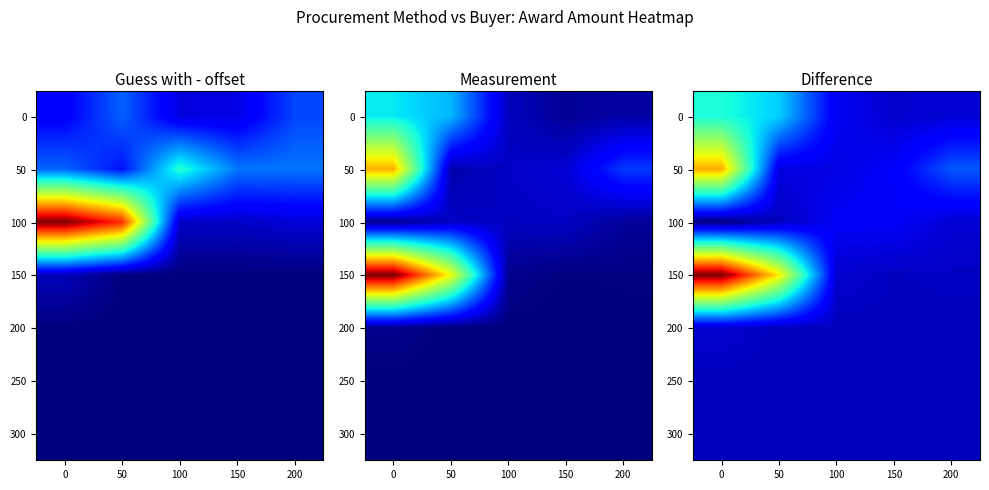

List the labels in order of 50 value, smallest first.

50, 100, 150, 200, 0